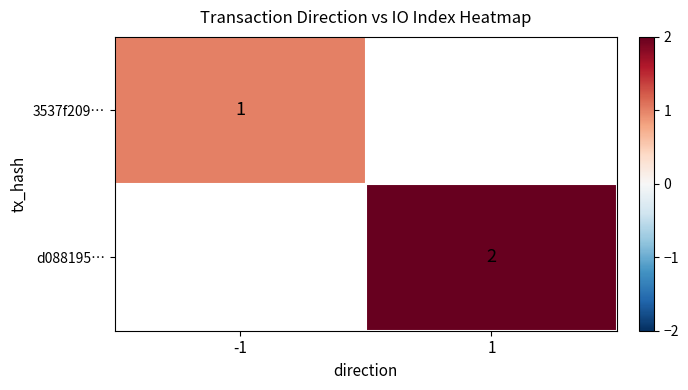

True or false: d088195… has a value of 2 at 1.

True